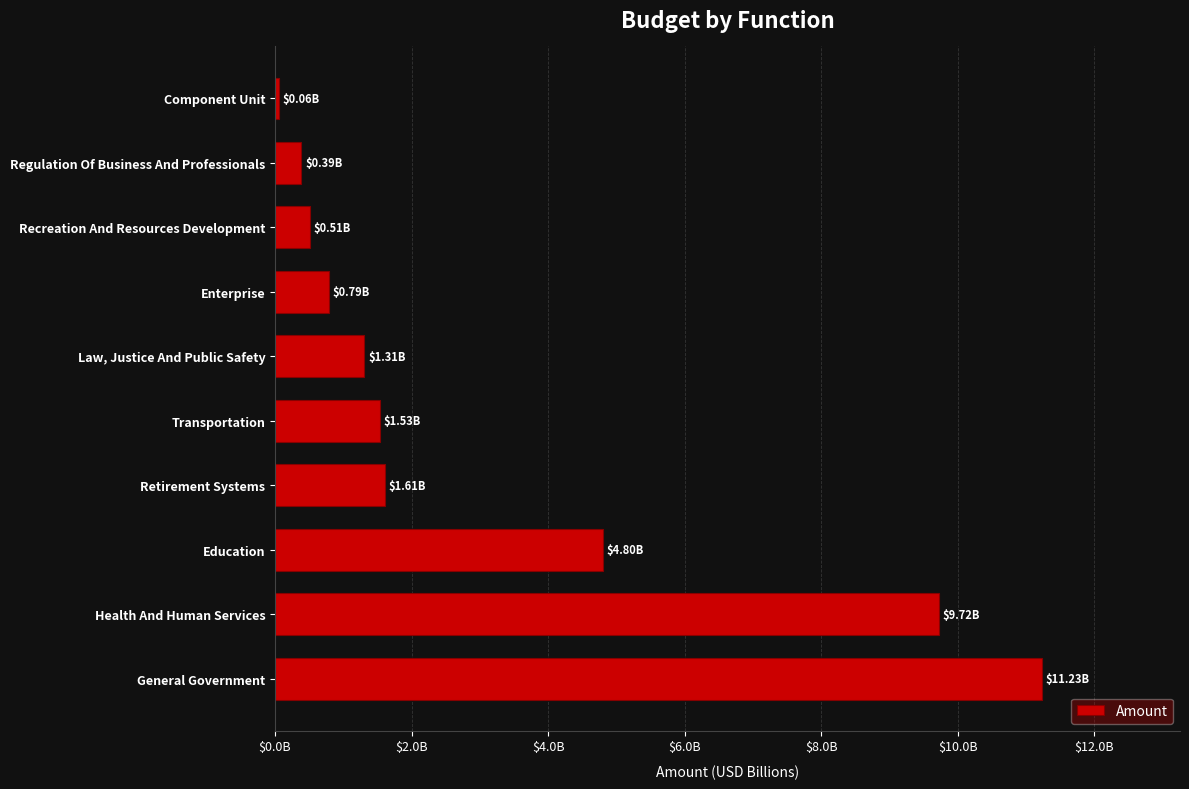

At which category does the chart reach its minimum across all series?

Component Unit